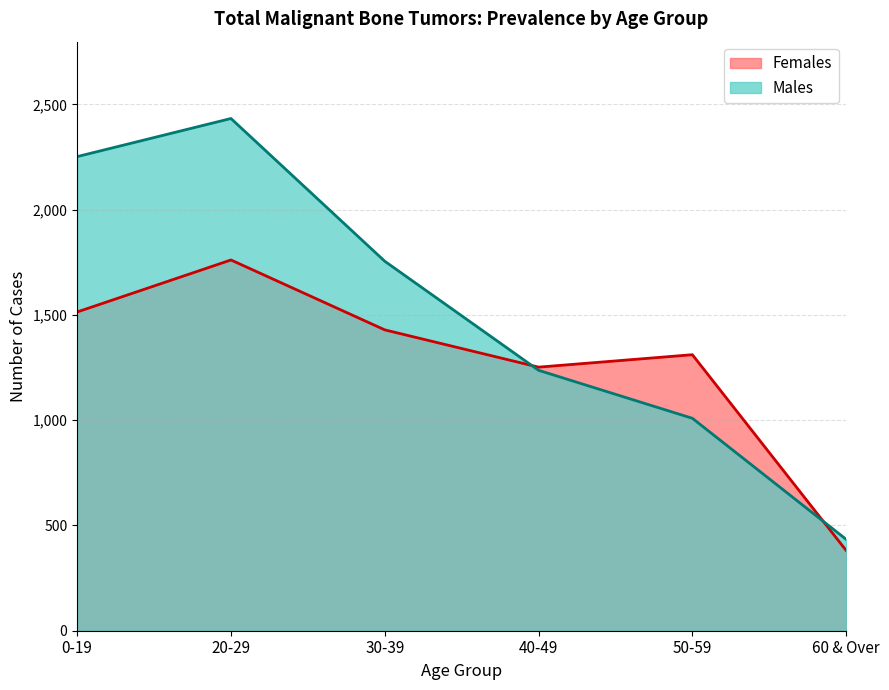

Between 60 & Over and 50-59, which is larger?

50-59